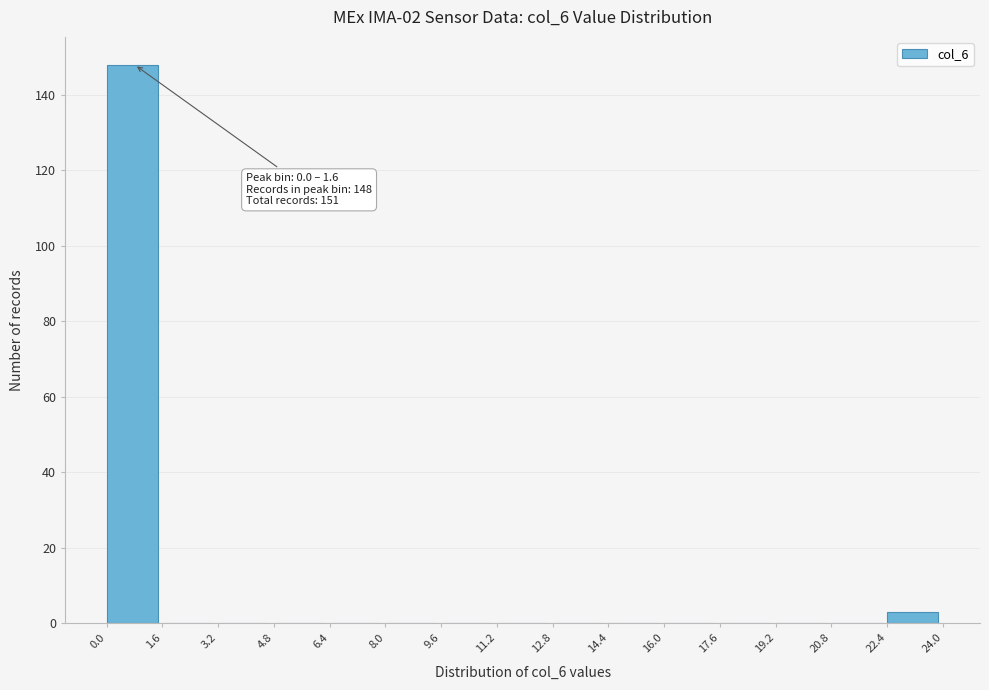

Over which range of the x-axis is the bar tallest?

0.0 to 1.6